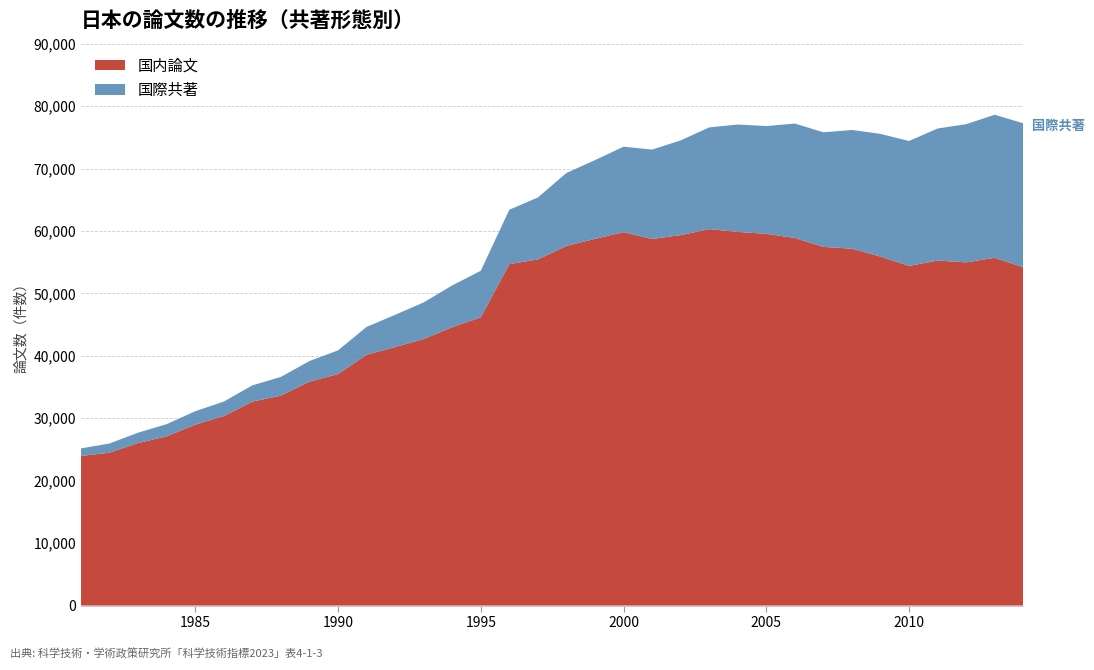

Reading left to right, extract all data points from this chart.

国内論文: 23959	24490	26035	27113	28979	30353	32666	33632	35857	37085	40166	41410	42685	44592	46164	54693	55443	57602	58743	59812	58719	59333	60295	59852	59539	58878	57453	57160	55898	54404	55260	54973	55707	54187
国際共著: 1215	1477	1663	1949	2147	2324	2604	2994	3313	3786	4465	5159	5872	6684	7459	8706	9923	11685	12603	13685	14317	15165	16294	17197	17261	18330	18347	19017	19651	20007	21151	22131	22904	23064